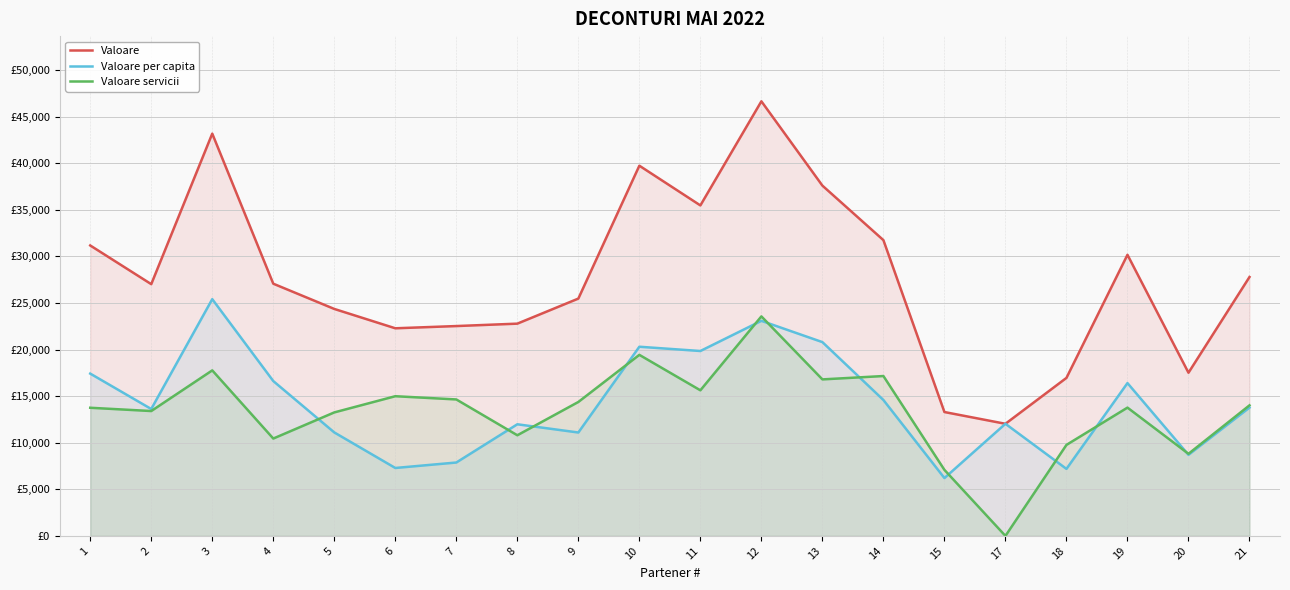

Reading left to right, what are all the values shown in this chart?

Valoare: 31175.1	27022.5	43179.2	27071.6	24361.8	22285.1	22524.3	22783.1	25473.7	39737.7	35474.3	46649.8	37600.5	31746.2	13295.8	12034.0	16960.8	30172.8	17515.5	27788.7
Valoare per capita: 17420.7	13620.5	25412.0	16621.6	11106.6	7291.1	7877.1	11981.1	11097.7	20304.9	19846.3	23086.6	20800.9	14586.2	6207.8	12034.0	7192.8	16402.8	8703.5	13774.7
Valoare servicii: 13754.4	13402.0	17767.2	10450.0	13255.2	14994.0	14647.2	10802.0	14376.0	19432.8	15628.0	23563.2	16799.6	17160.0	7088.0	0.0	9768.0	13770.0	8812.0	14014.0